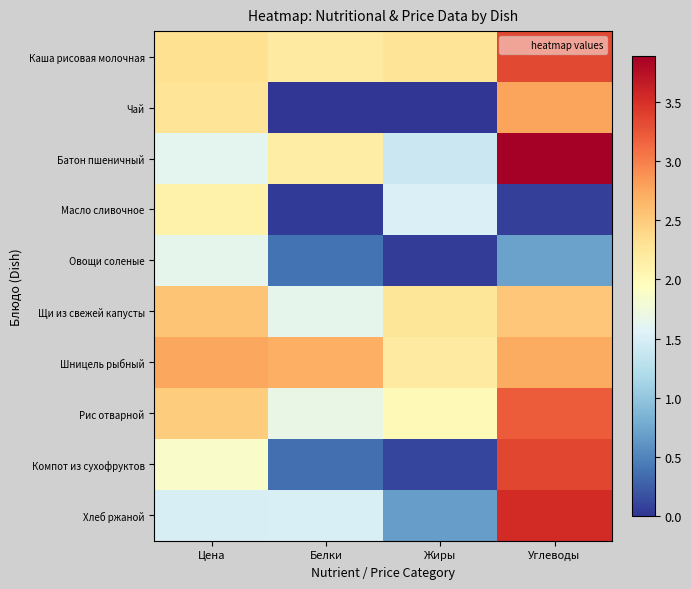

Which series has the largest total across all categories?

Шницель рыбный